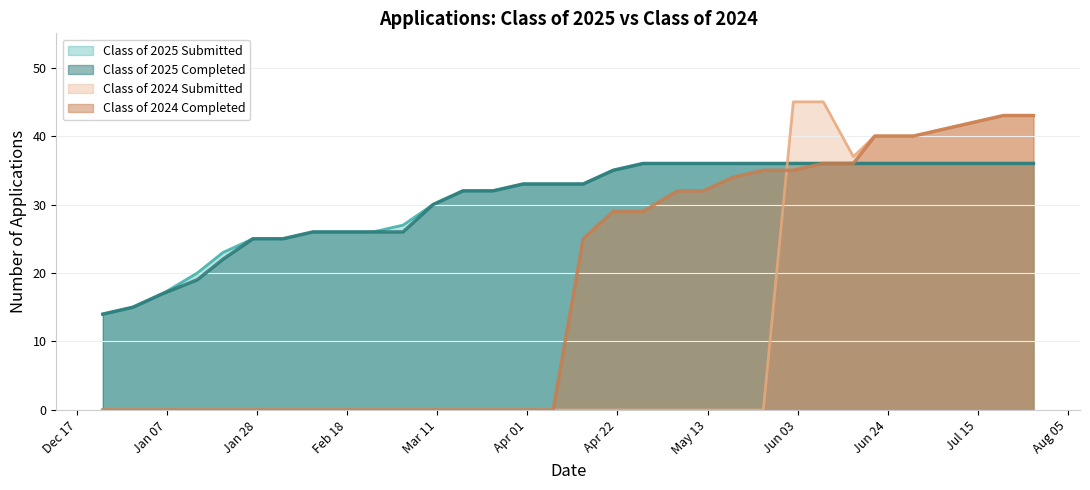

Which series has the largest total across all categories?

Class of 2025 Submitted